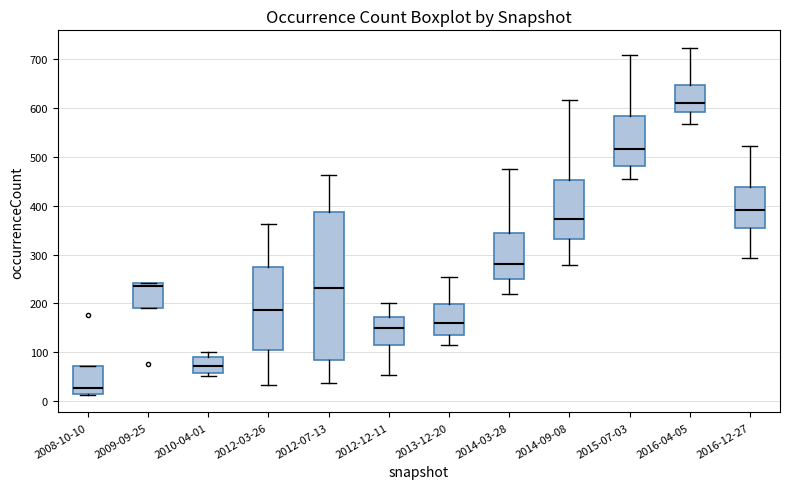

Which box has the highest median line?

2016-04-05